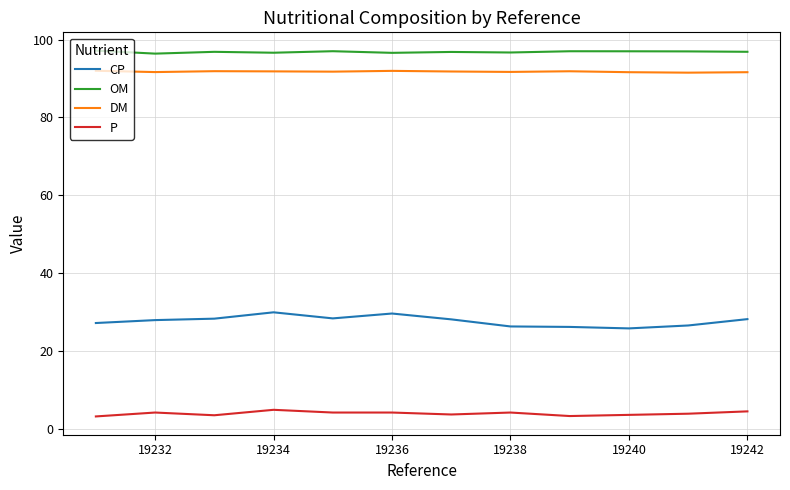

What is the highest value of the CP series?

29.9